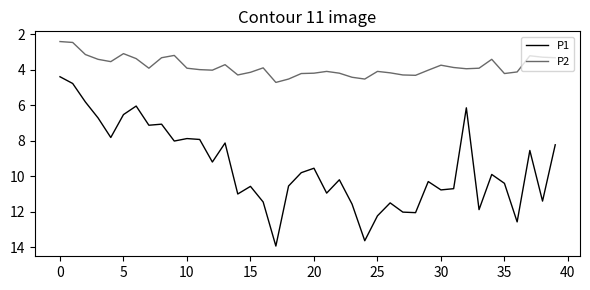

What is the greatest value displayed?

13.9